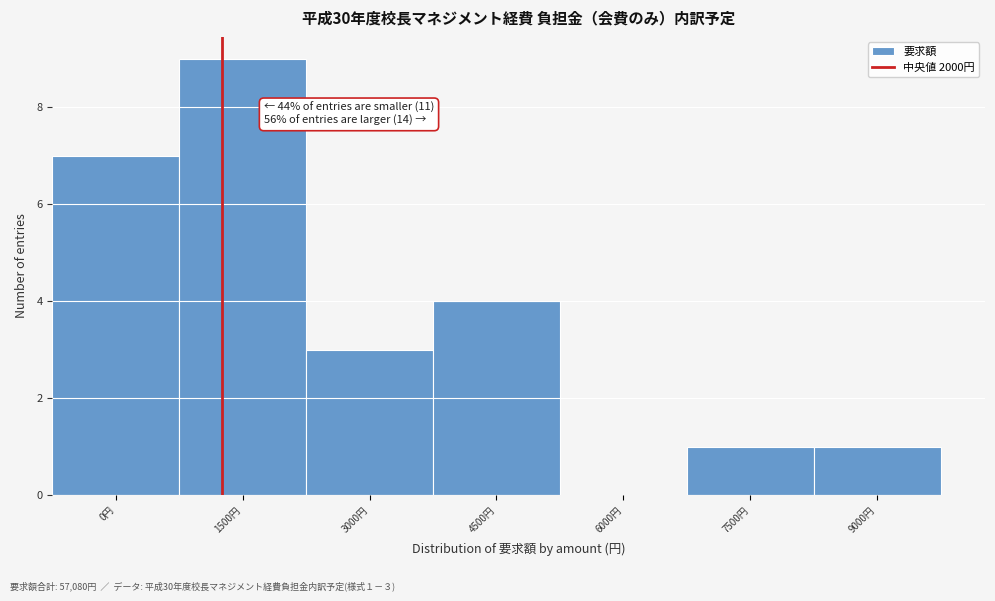

Reading right to left, list all the values displayed in this chart.

9000円=1	7500円=1	6000円=0	4500円=4	3000円=3	1500円=9	0円=7